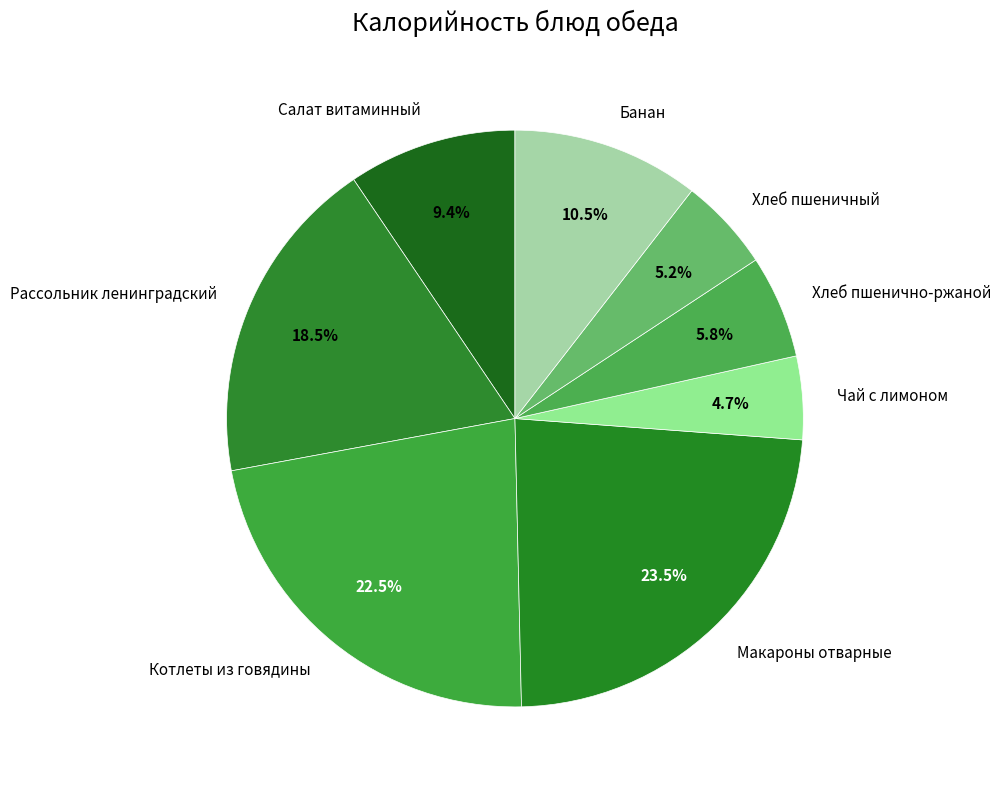

To the nearest percent, what is the difference between the Хлеб пшенично-ржаной and Банан slice percentages?

5%